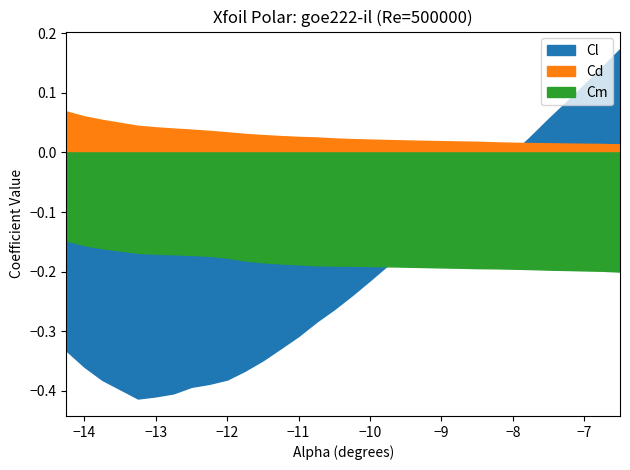

Where is Cl nearest to the value 0?

-8.0